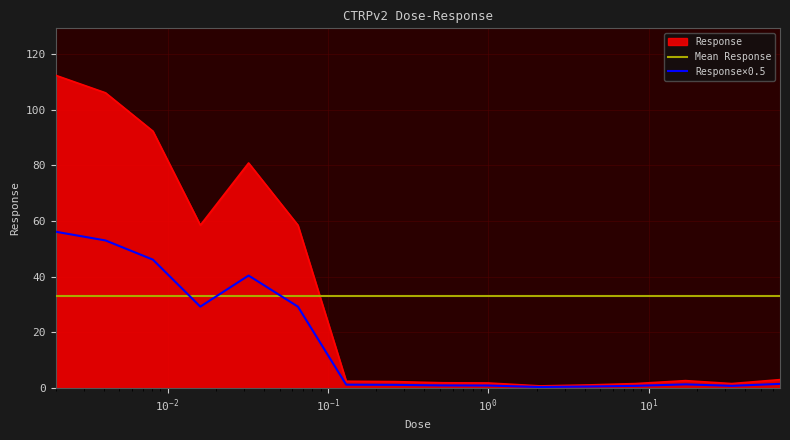

The value at 0.52 is 1.9. True or false?

True